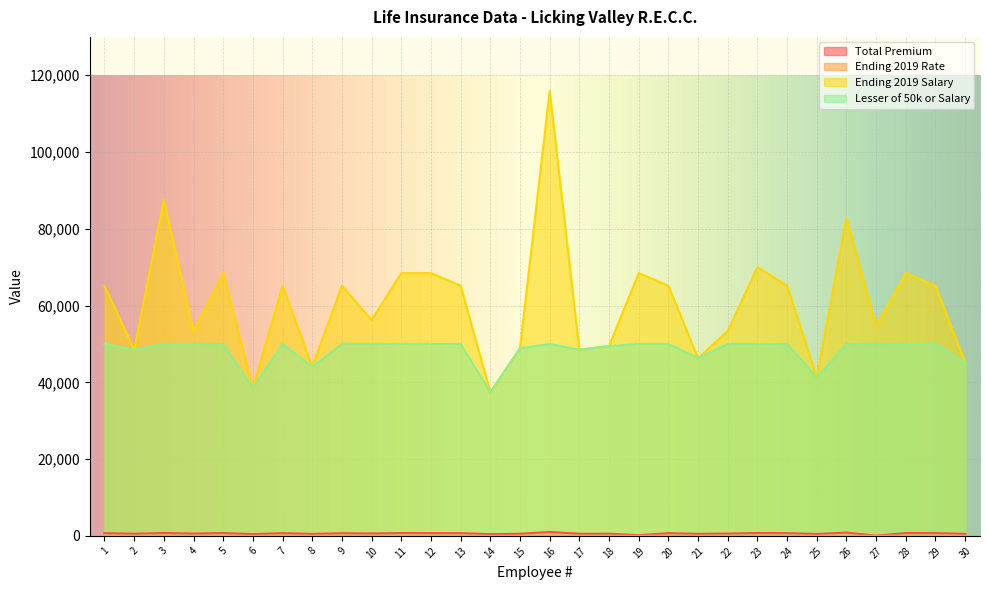

What are all the series names shown in the legend?

Total Premium, Ending 2019 Rate, Ending 2019 Salary, Lesser of 50k or Salary